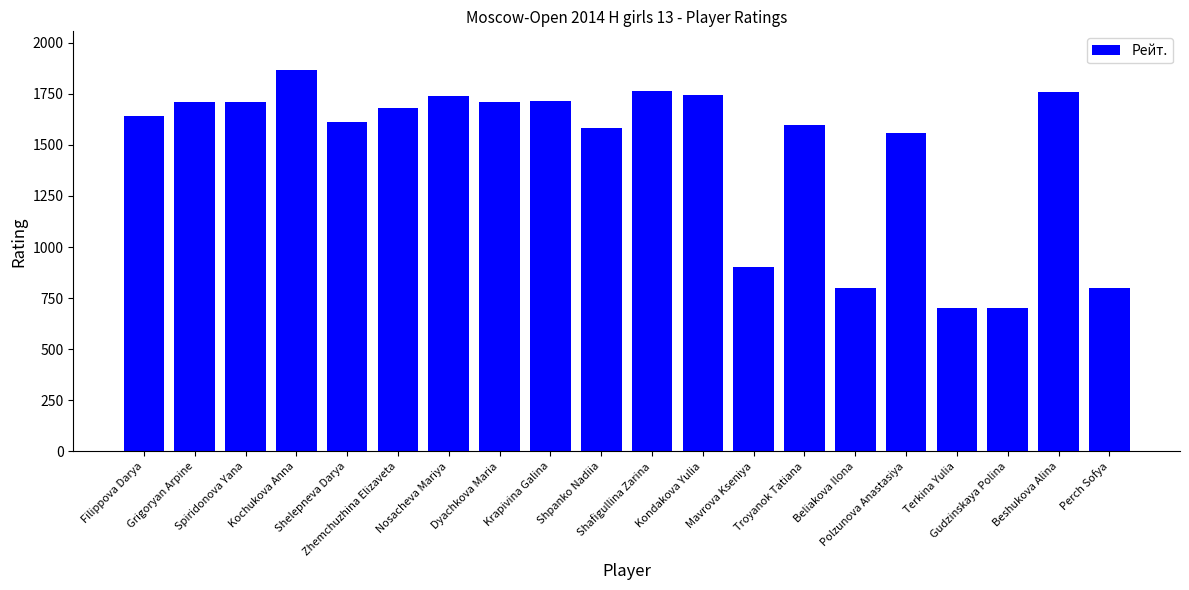

What is the smallest value displayed?

700